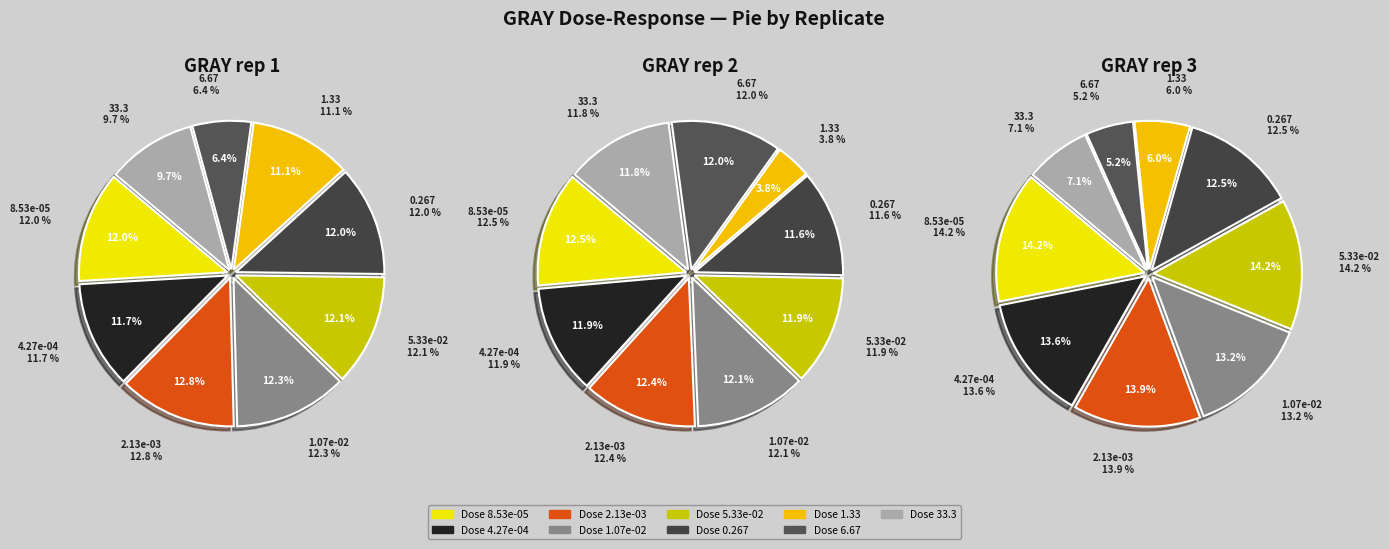

How many segments does this pie chart have?

9